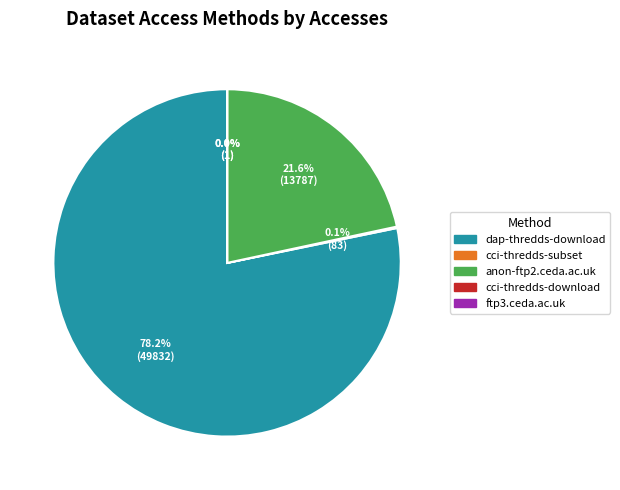

Does dap-thredds-download account for over 50% of the chart?

Yes